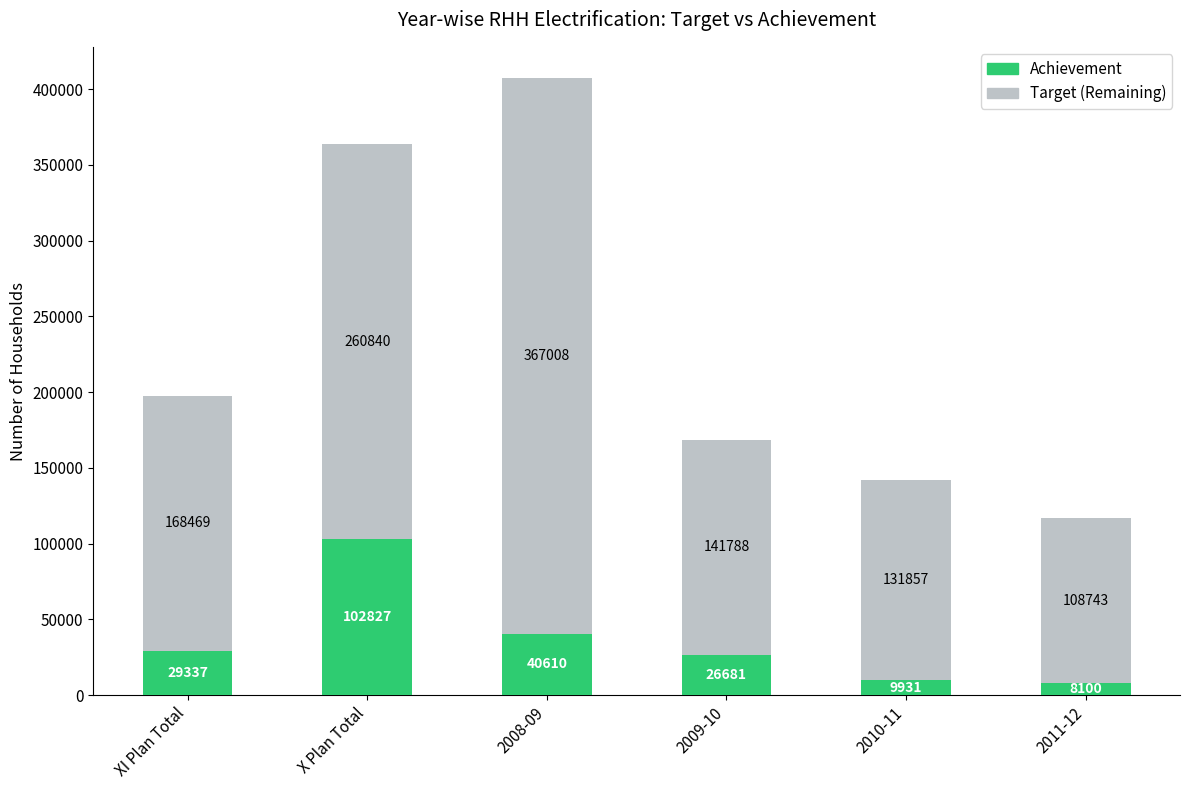

True or false: Achievement has a value of 8100 at 2011-12.

True